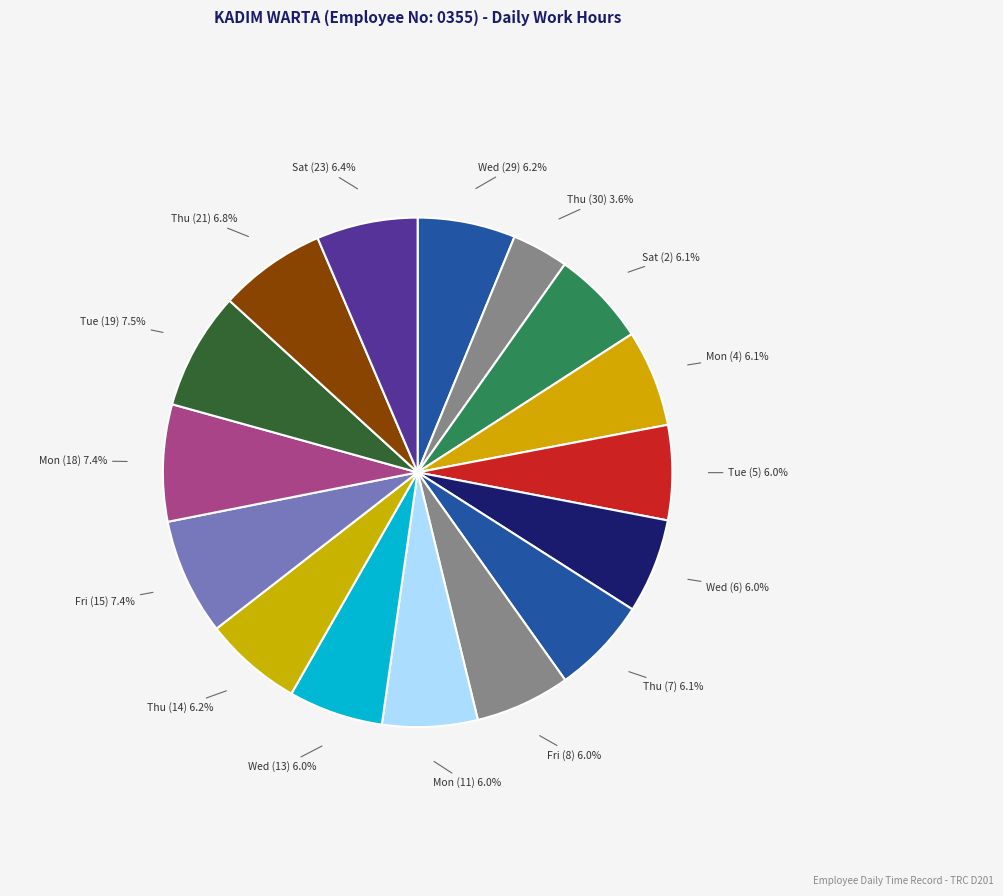

Count the number of slices in the pie.

16